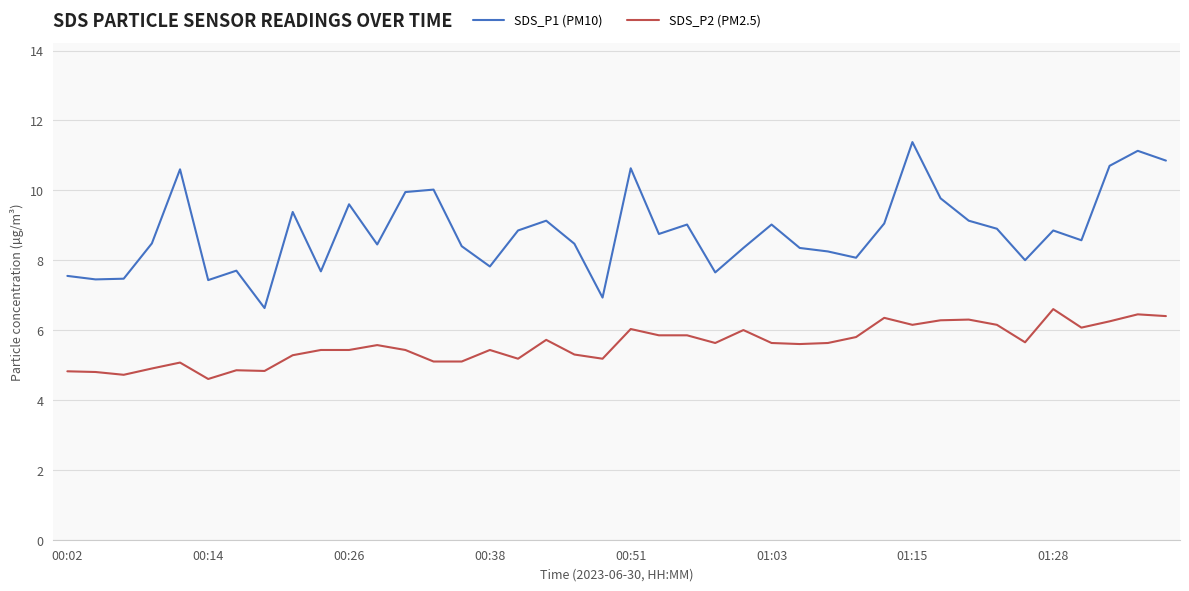

True or false: SDS_P2 (PM2.5) and SDS_P1 (PM10) cross at least once.

False